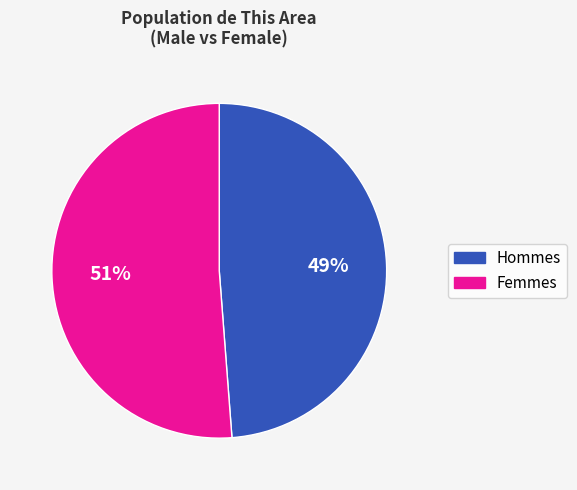

True or false: Femmes accounts for 51% of the total.

True